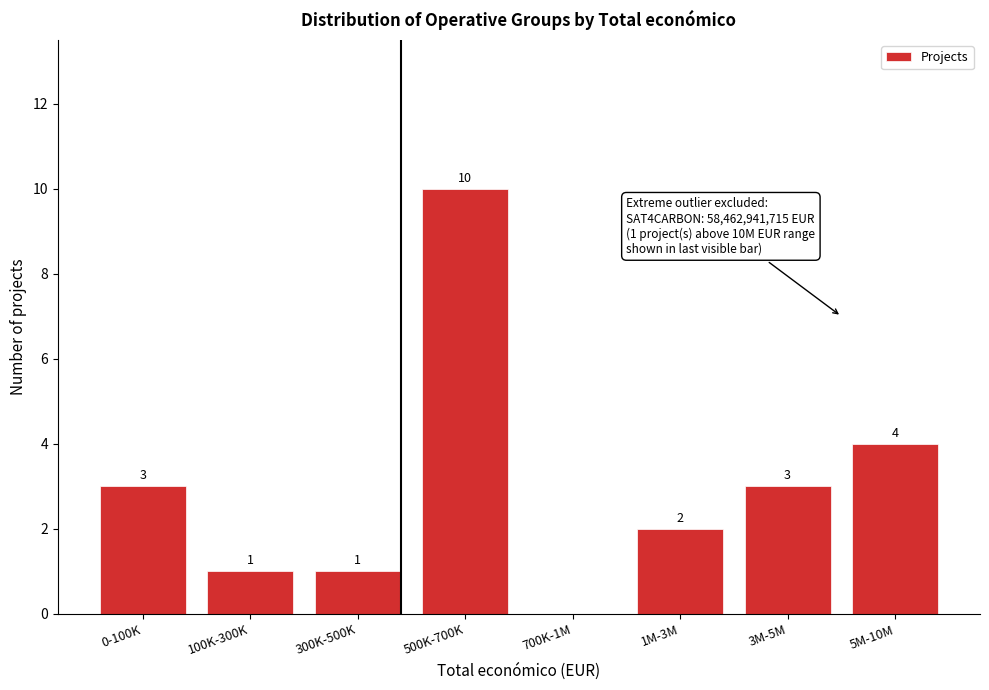

Reading right to left, extract all data points from this chart.

5M-10M=4	3M-5M=3	1M-3M=2	700K-1M=0	500K-700K=10	300K-500K=1	100K-300K=1	0-100K=3